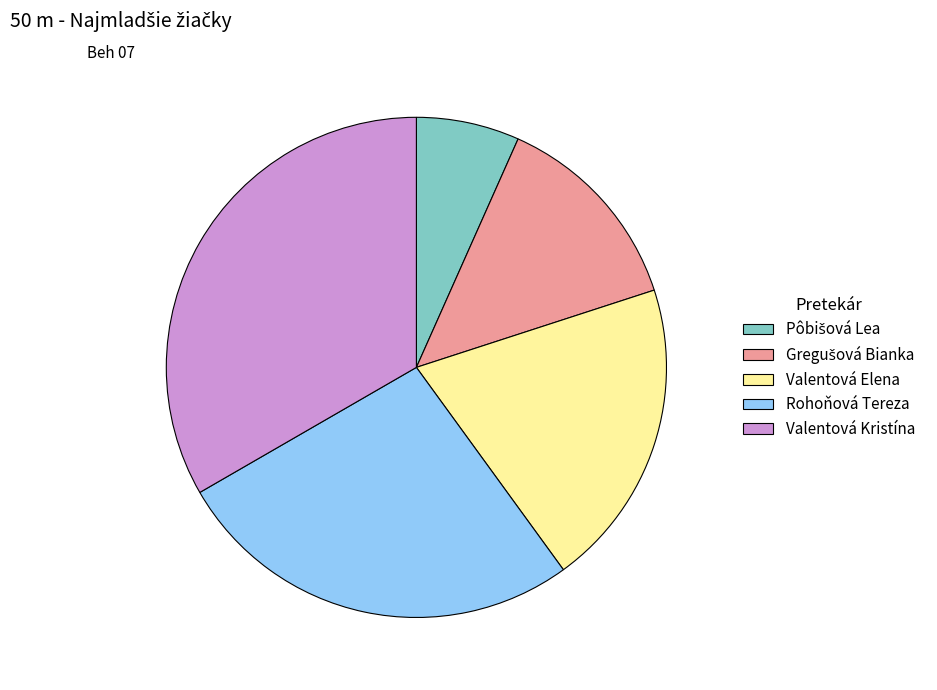

The Valentová Kristína slice represents 33% of the pie. True or false?

True